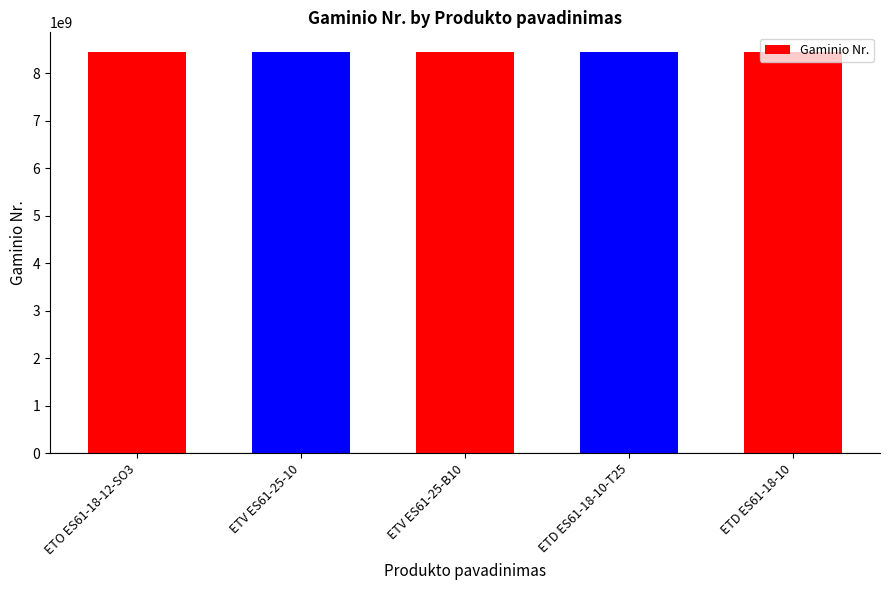

Are the bars horizontal?

No